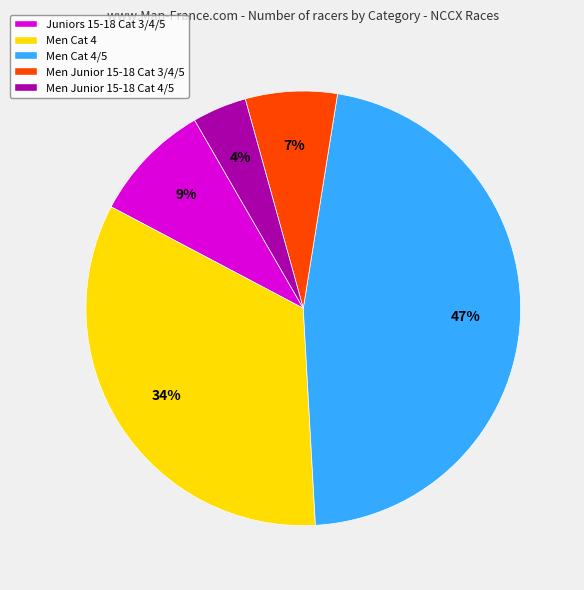

How many slices are in this pie chart?

5